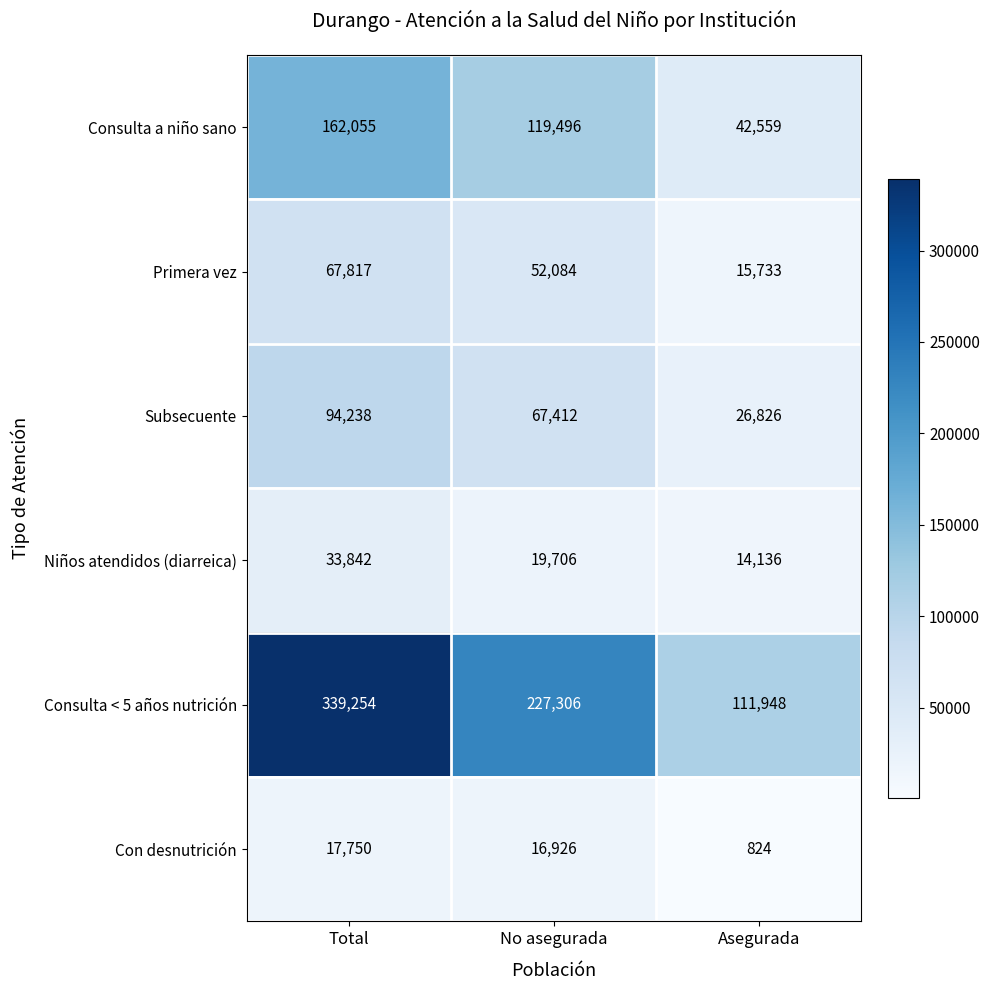

Where is Consulta < 5 años nutrición nearest to the value 225601?

No asegurada